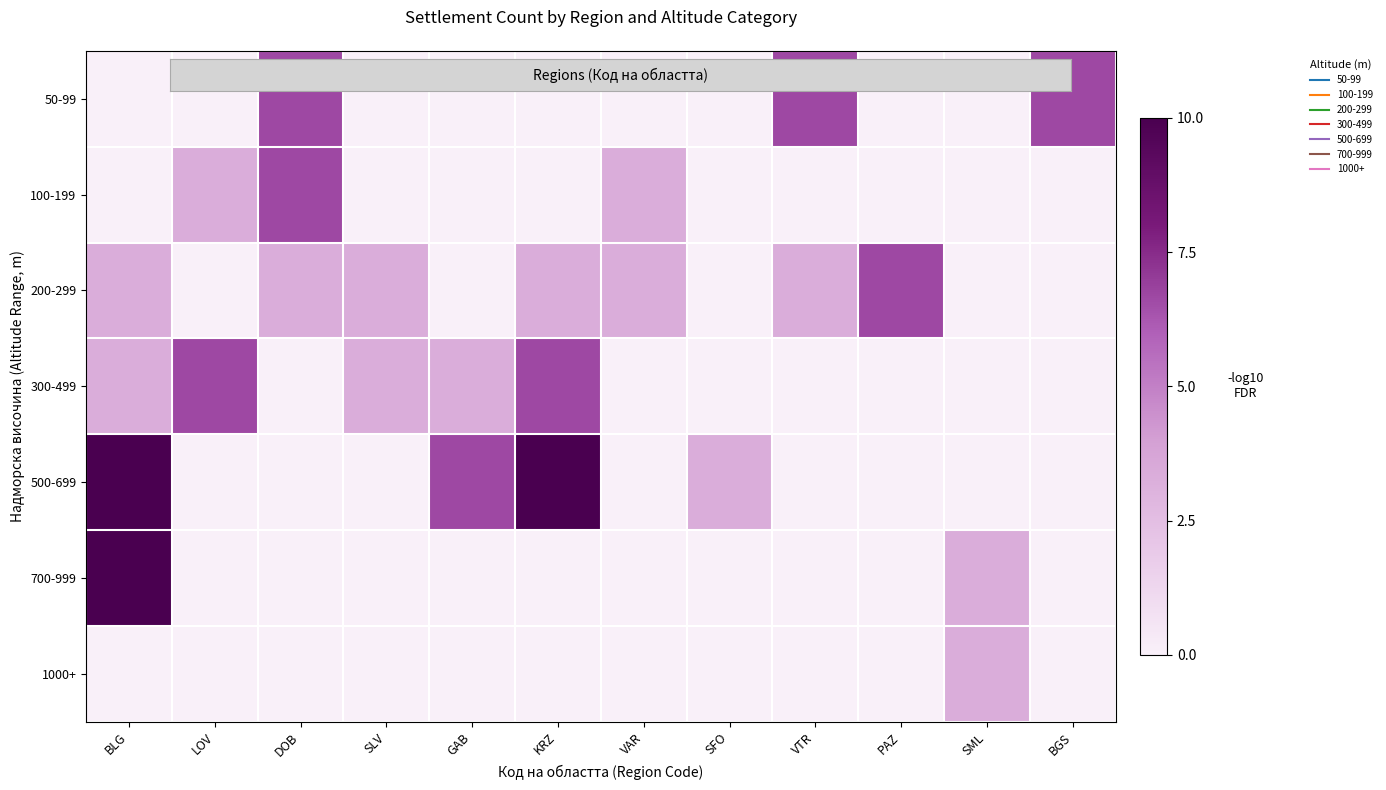

Which series has the largest range (max minus min)?

500-699